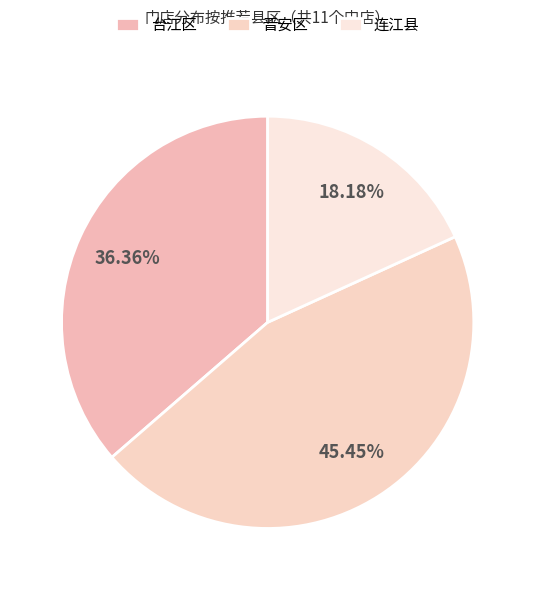

Does 连江县 account for over 50% of the chart?

No